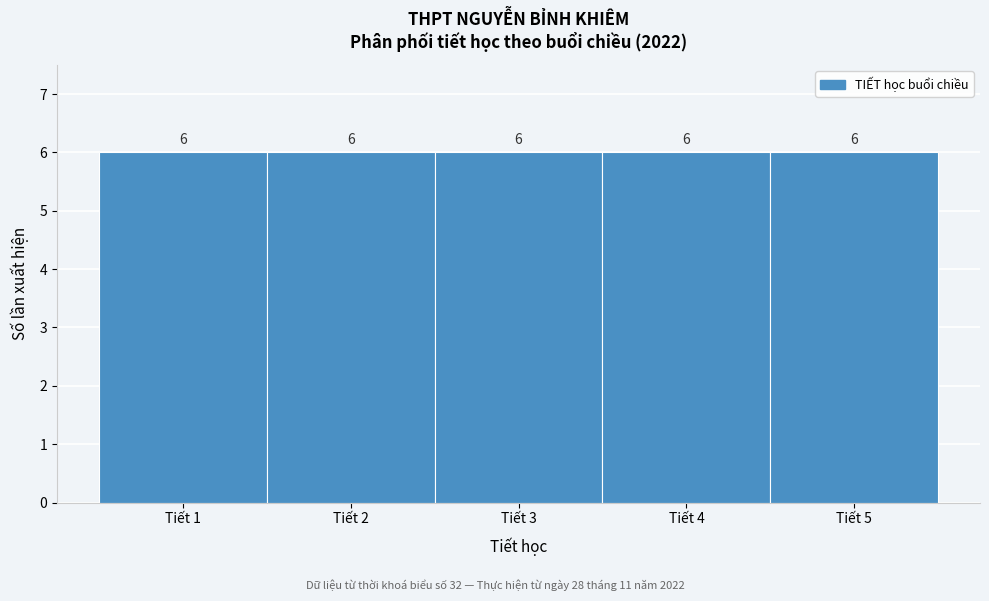

Reading left to right, transcribe this chart: for each bar, give the range it covers on the x-axis and its height.

0.5 to 1.5: 6
1.5 to 2.5: 6
2.5 to 3.5: 6
3.5 to 4.5: 6
4.5 to 5.5: 6